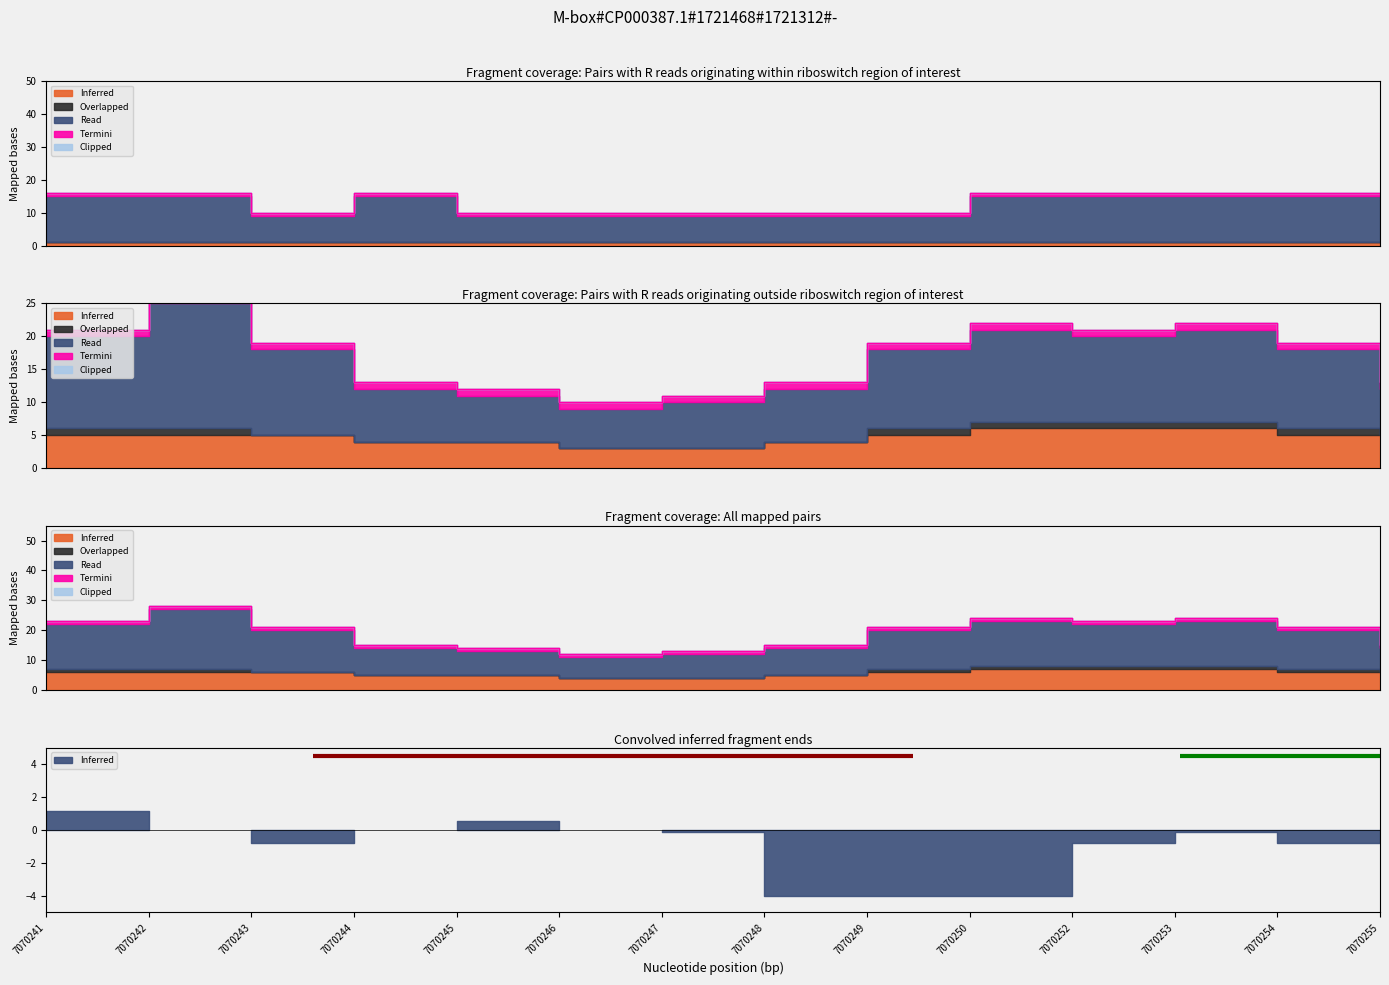

At how many categories does at least one series exceed 5?

14